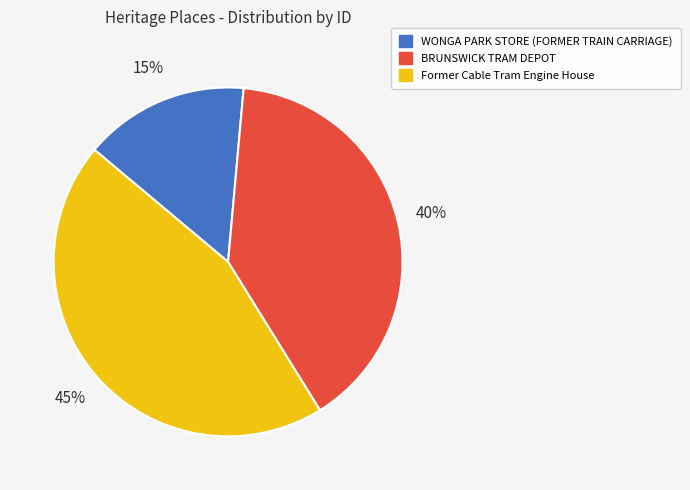

Between Former Cable Tram Engine House and WONGA PARK STORE (FORMER TRAIN CARRIAGE), which is larger?

Former Cable Tram Engine House